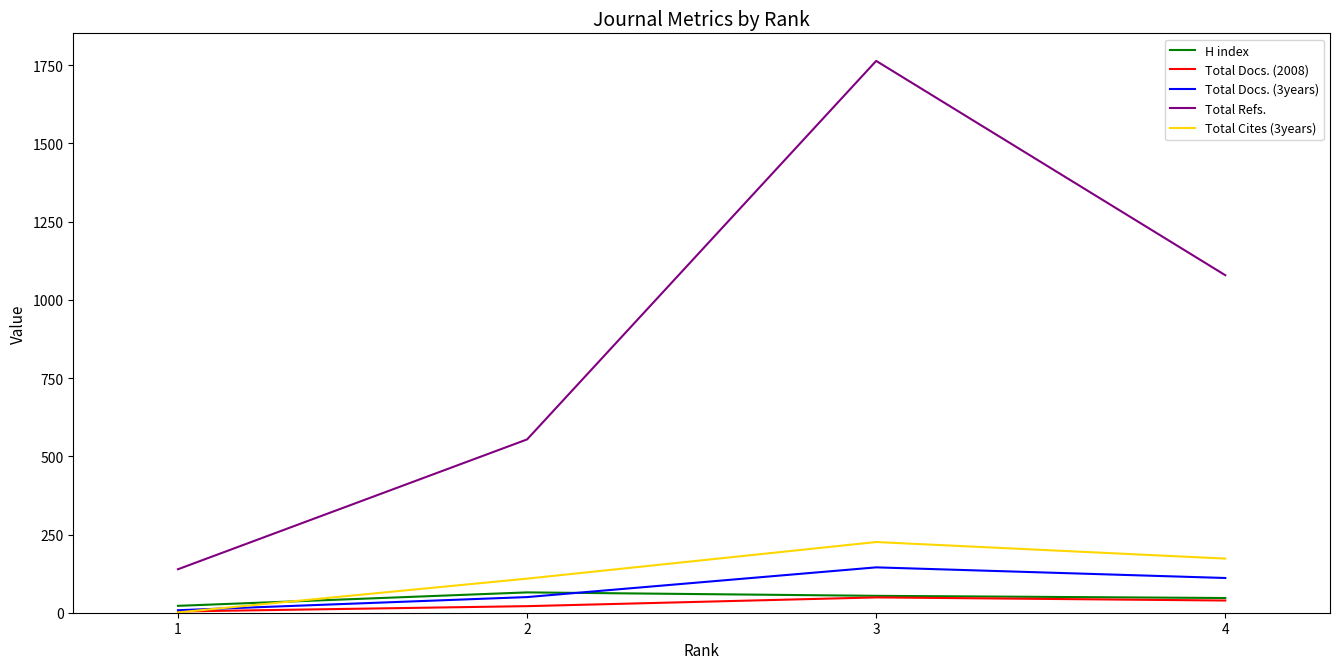

True or false: Total Cites (3years) and Total Refs. cross at least once.

False